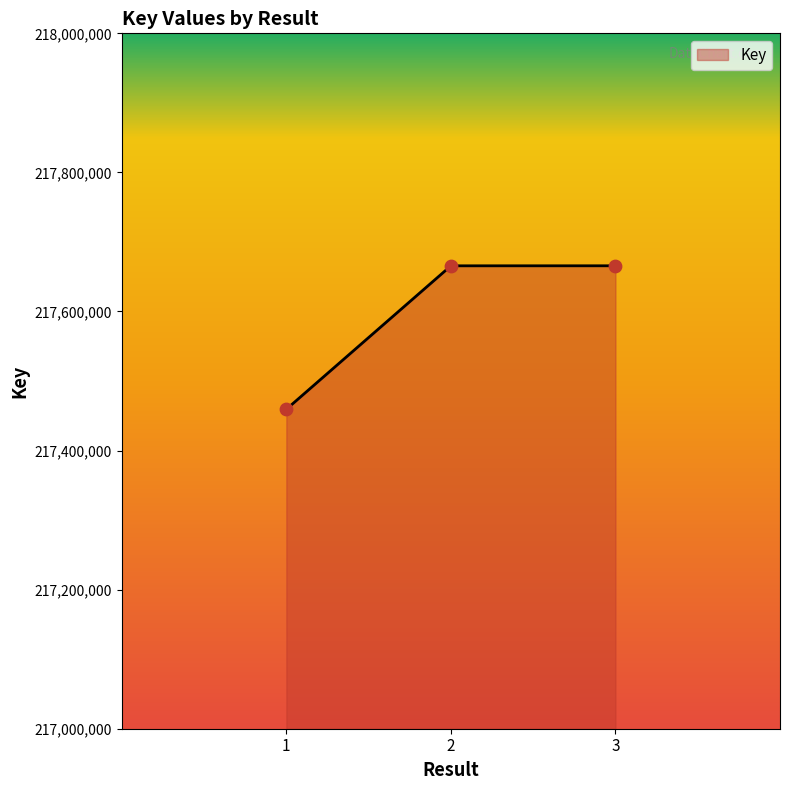

What is the ratio of the value at 1 to the value at 2?

1.0